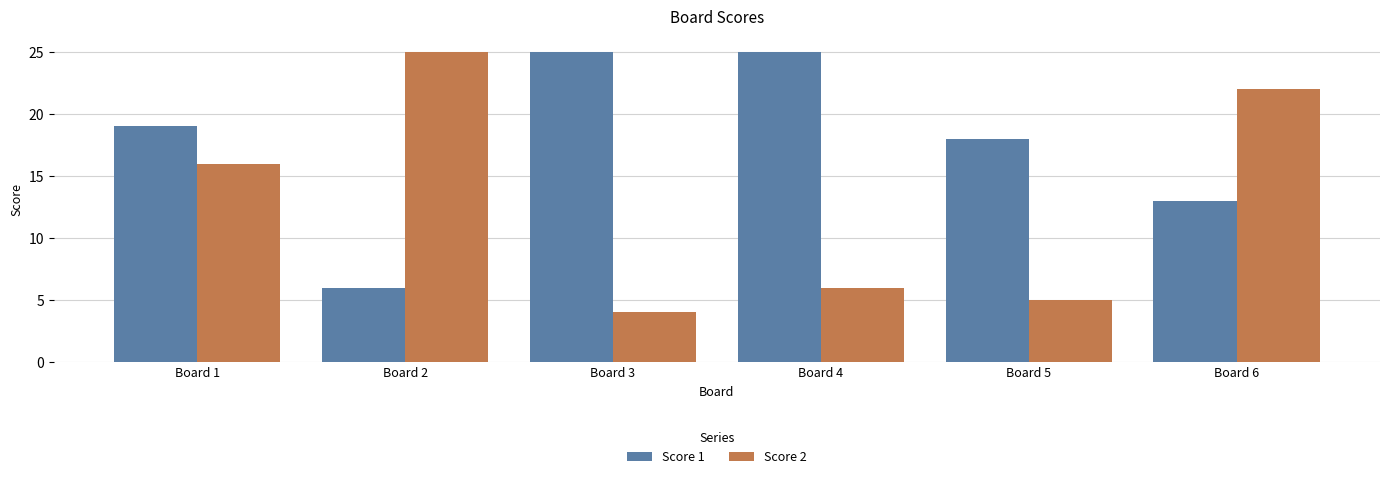

At how many categories does at least one series exceed 16?

6